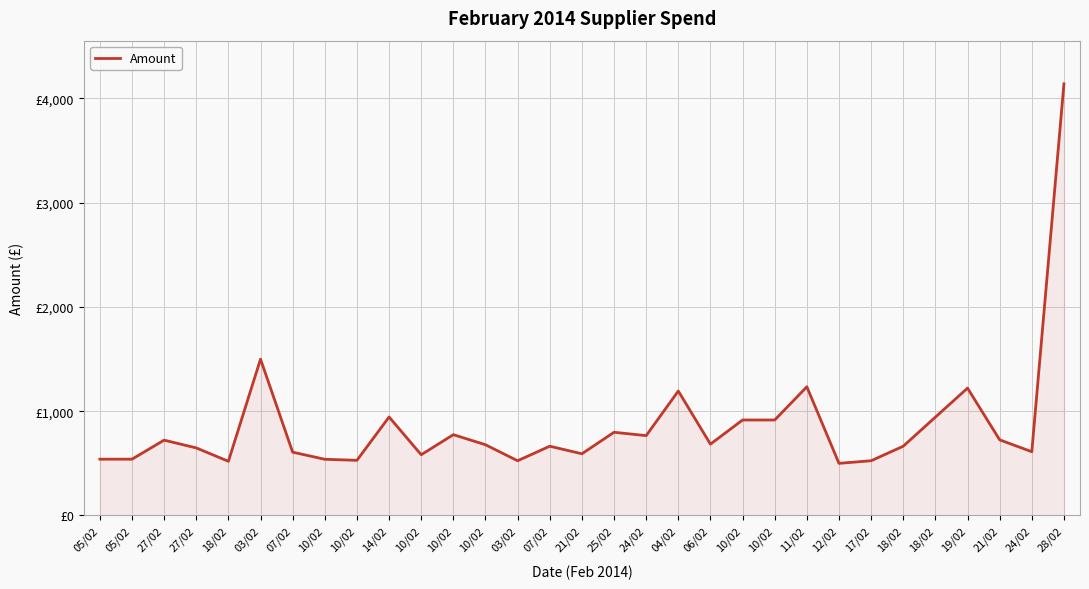

Where is the first local maximum?

27/02